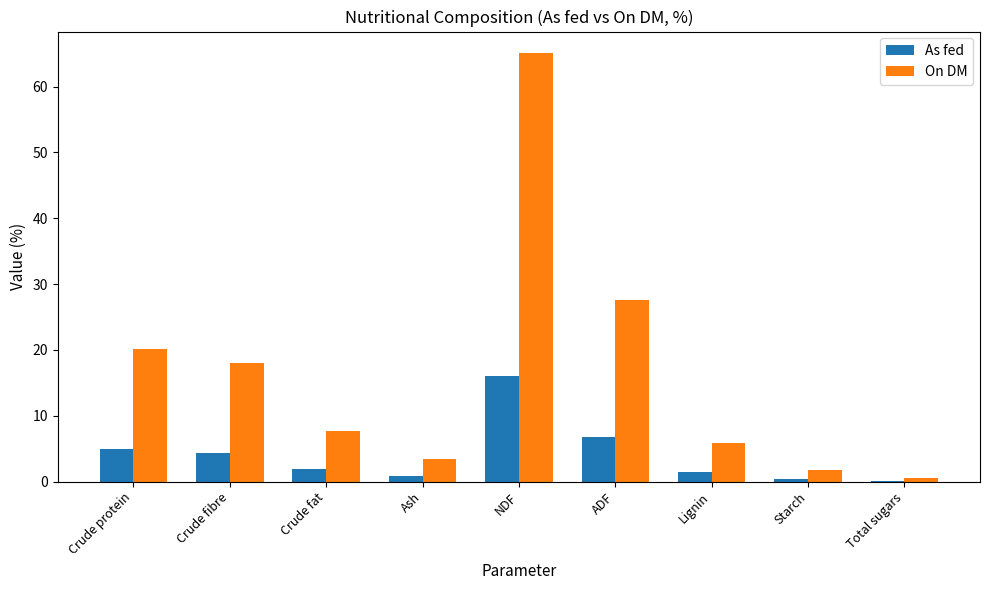

At which label does On DM first exceed 7?

Crude protein